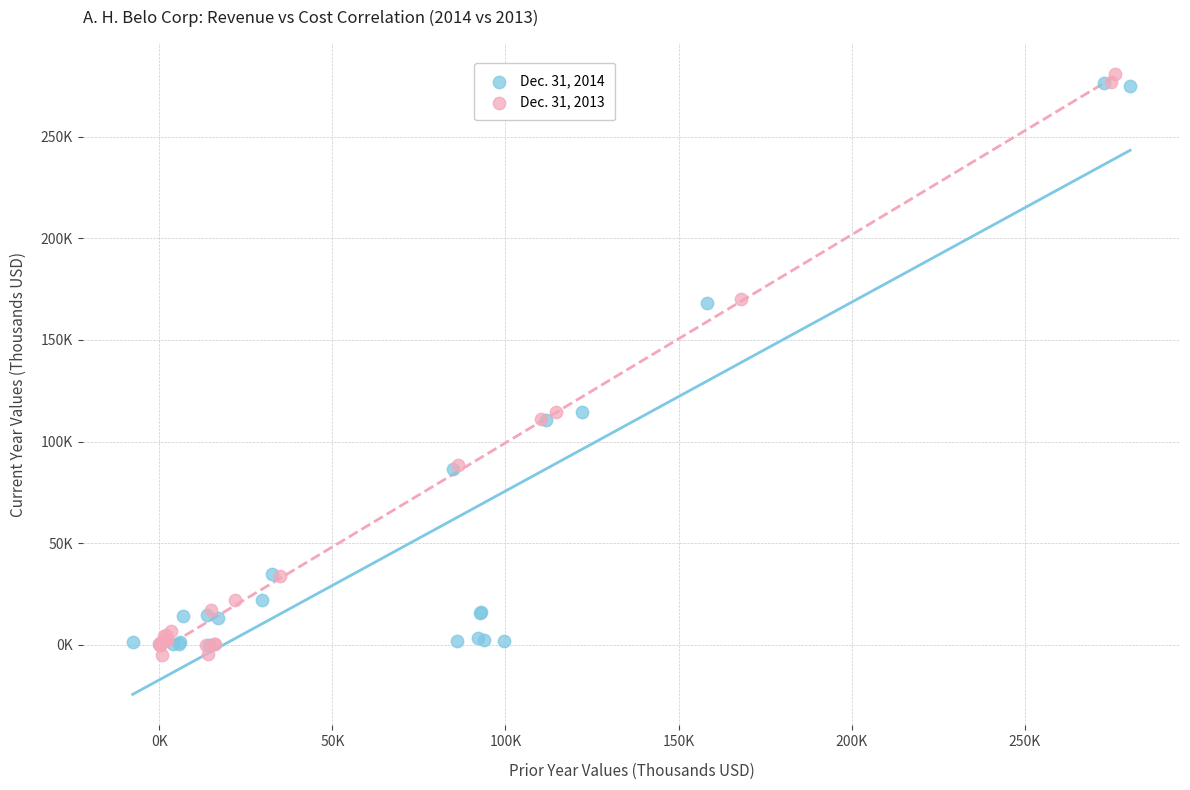

What are all the series names shown in the legend?

Dec. 31, 2014, Dec. 31, 2013